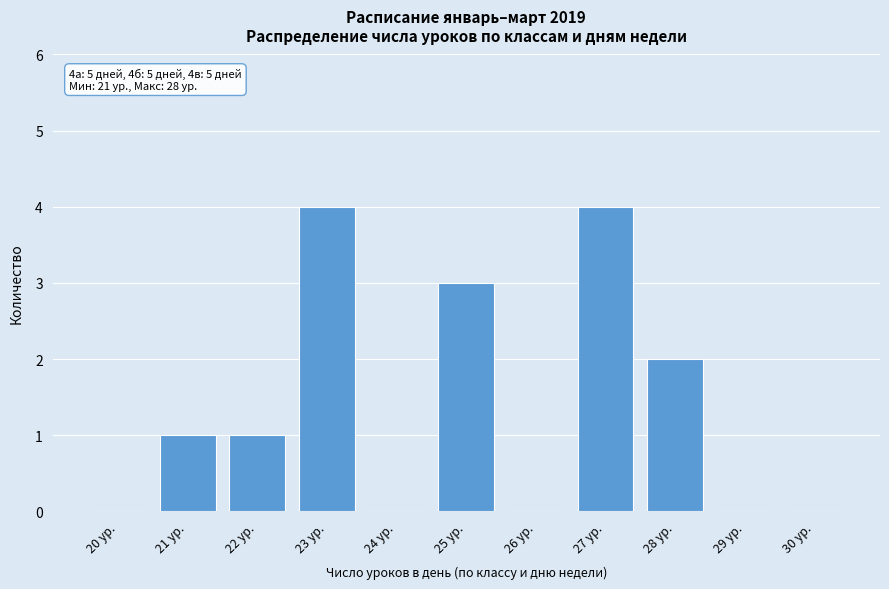

Reading left to right, extract all data points from this chart.

20 ур.=0	21 ур.=1	22 ур.=1	23 ур.=4	24 ур.=0	25 ур.=3	26 ур.=0	27 ур.=4	28 ур.=2	29 ур.=0	30 ур.=0